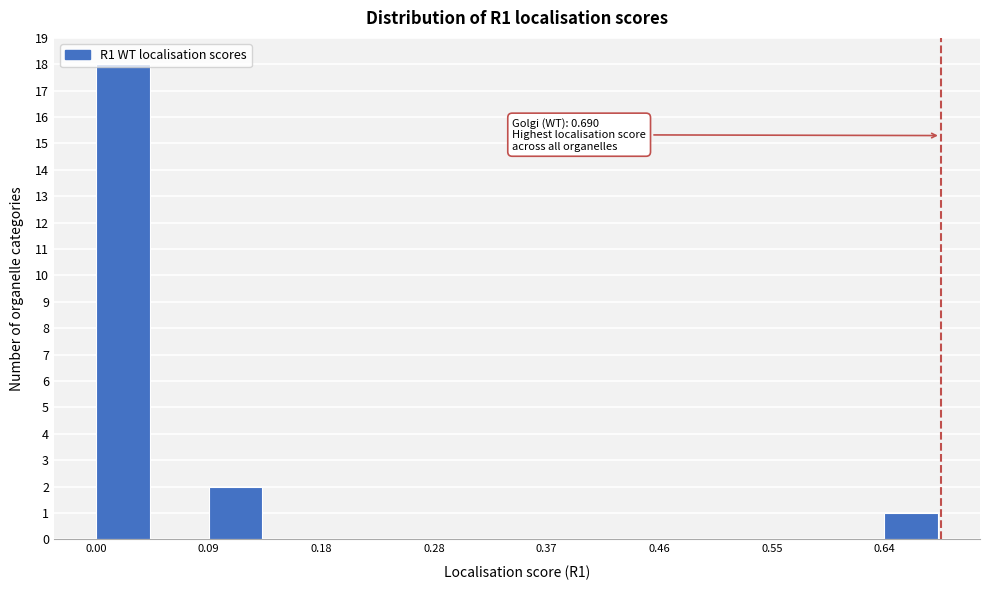

Which range on the x-axis has the tallest bar?

0.00 to 0.05